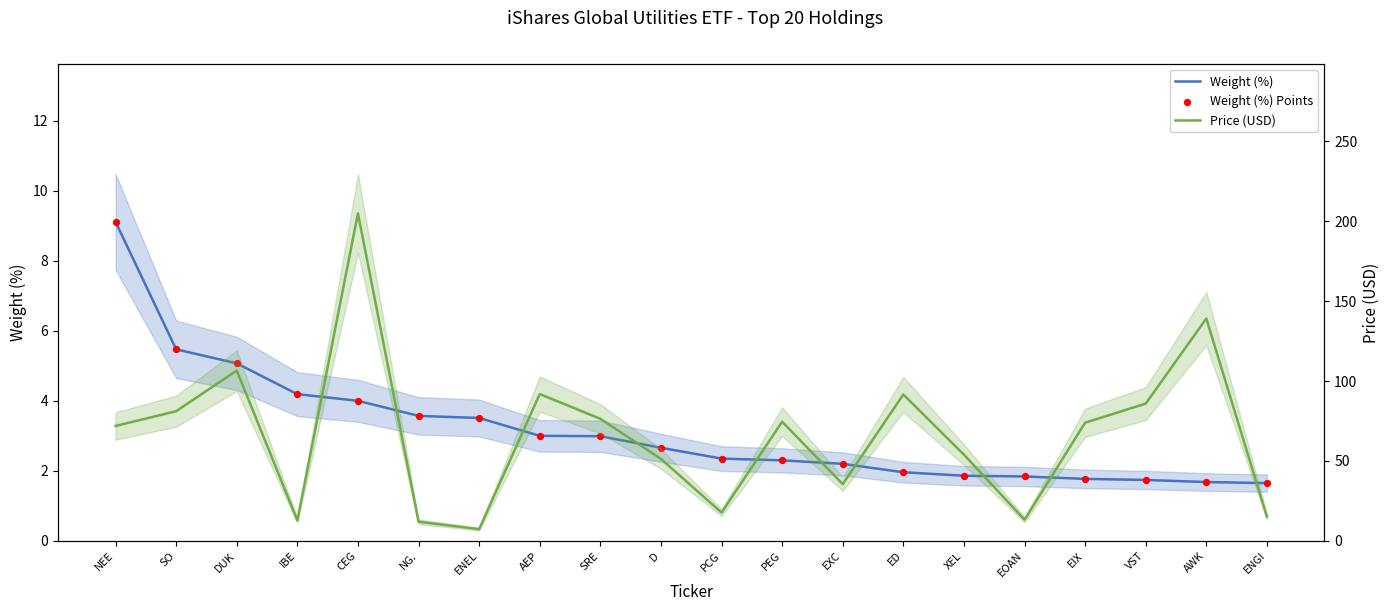

What is the total value across all series at AWK?

142.4